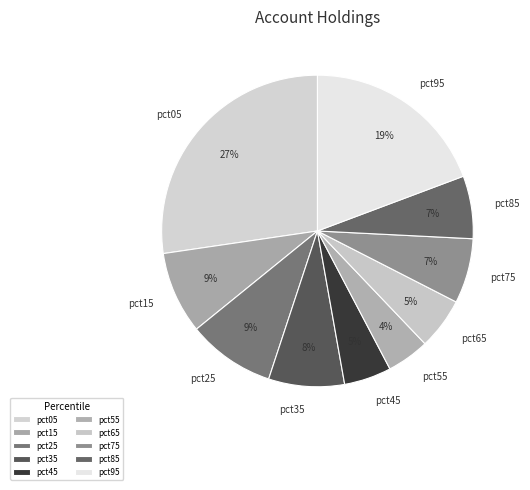

Is it true that pct35 is 1% of the pie?

False